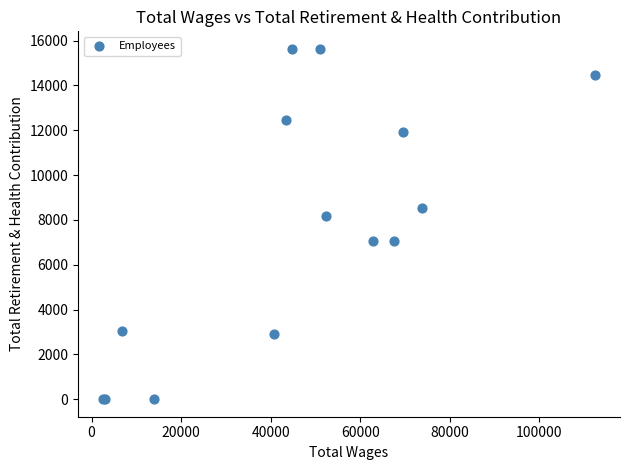

What Y value in the scatter plot is closest to 7816?

8160